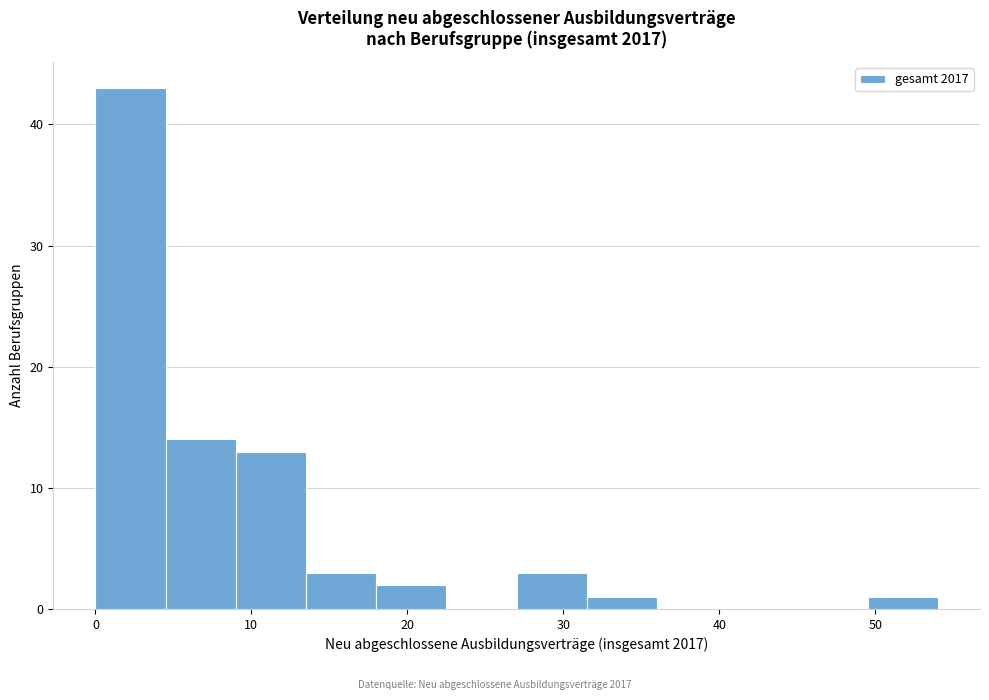

Reading left to right, list every bar in this chart as the range it spans on the x-axis followed by its height. Neither the bar edges nor the heights are printed on the chart, so give them approximately, as read against the axes.

0.0 to 4.5: 43
4.5 to 9.0: 14
9.0 to 13.5: 13
13.5 to 18.0: 3
18.0 to 22.5: 2
22.5 to 27.0: 0
27.0 to 31.5: 3
31.5 to 36.0: 1
36.0 to 40.5: 0
40.5 to 45.0: 0
45.0 to 49.5: 0
49.5 to 54.0: 1